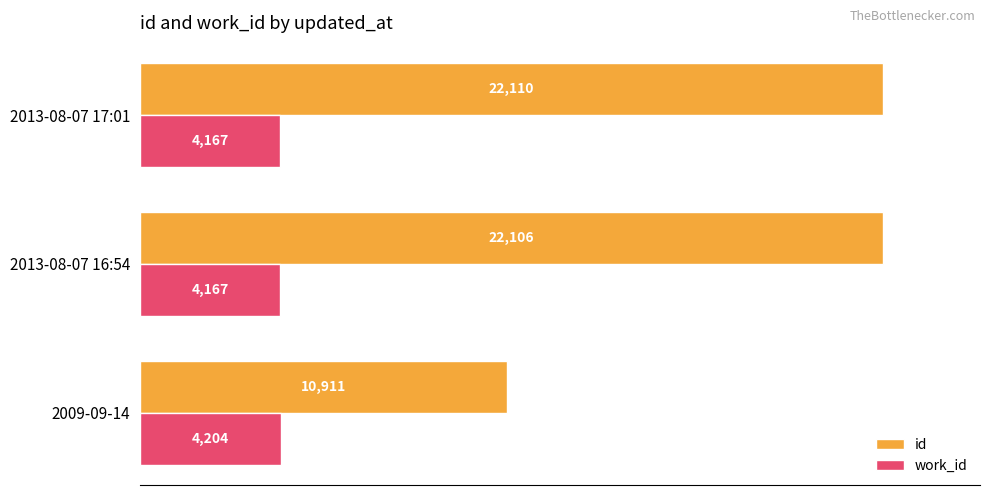

What is the total value across all series at 2013-08-07 17:01?

26277